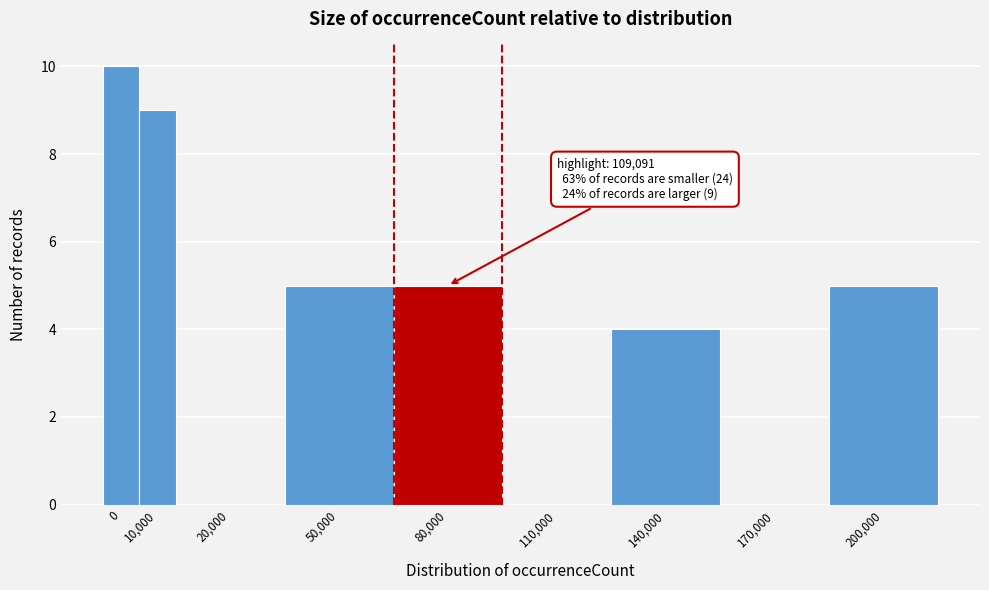

Reading left to right, list all the values displayed in this chart.

0=10	10,000=9	20,000=0	50,000=5	80,000=5	110,000=0	140,000=4	170,000=0	200,000=5